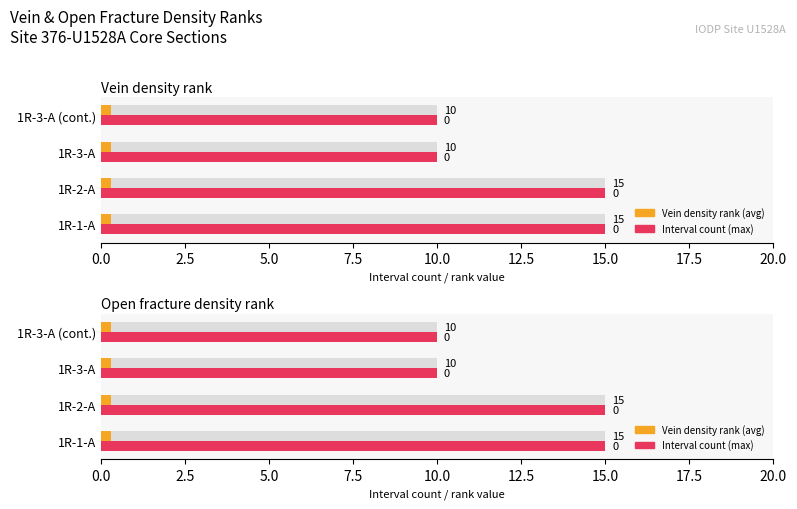

Count the number of data series in this chart.

2